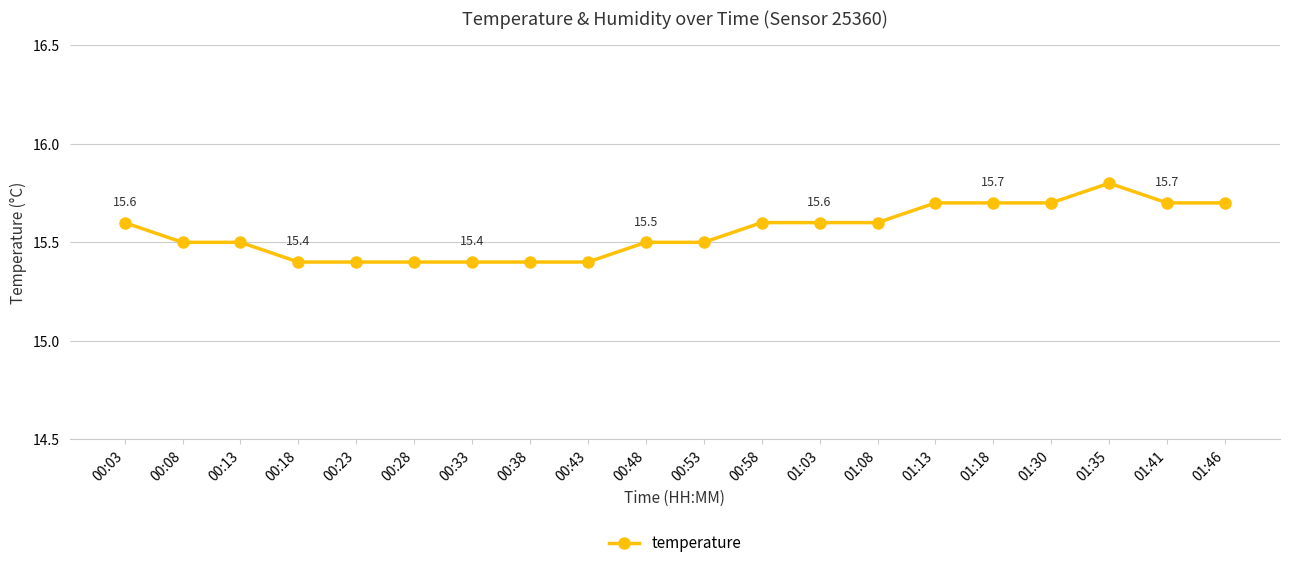

What is the ratio of the value at 01:03 to the value at 00:38?

1.0